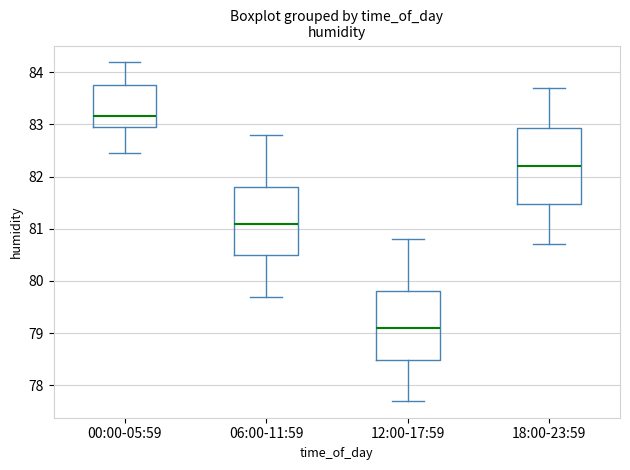

Which box's median line is the lowest?

12:00-17:59